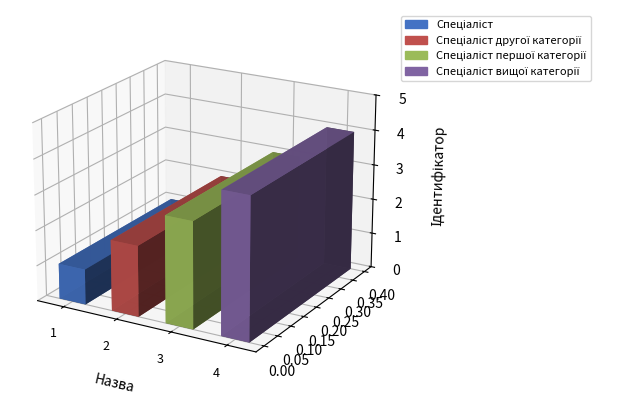

What is the value of the 3rd bar from the left?

3